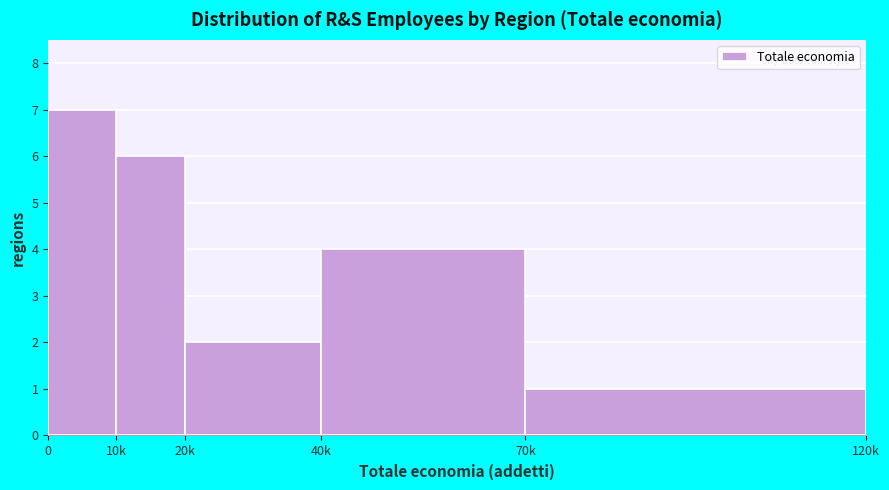

Reading left to right, list all the values displayed in this chart.

0=7	10k=6	20k=2	40k=4	70k=1